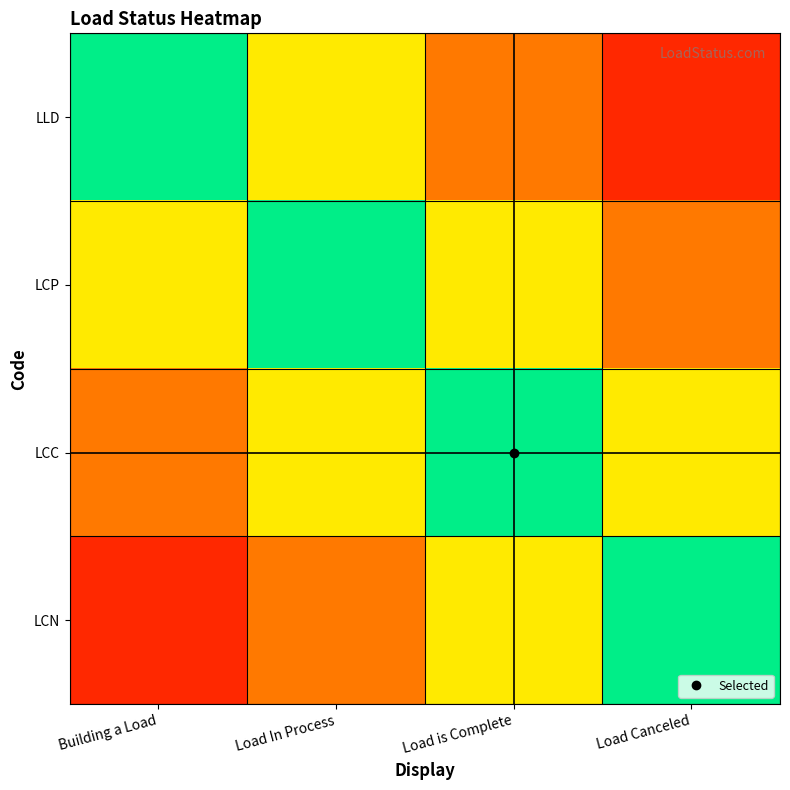

Reading left to right, what are all the values shown in this chart?

LLD: Building a Load=1.0	Load In Process=0.6	Load is Complete=0.3	Load Canceled=0.1
LCP: Building a Load=0.6	Load In Process=1.0	Load is Complete=0.6	Load Canceled=0.3
LCC: Building a Load=0.3	Load In Process=0.6	Load is Complete=1.0	Load Canceled=0.6
LCN: Building a Load=0.1	Load In Process=0.3	Load is Complete=0.6	Load Canceled=1.0